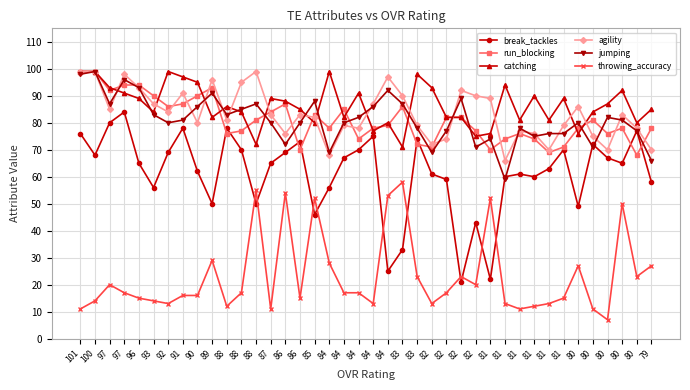

What is the value of the catching point at the 31st from the left?

76